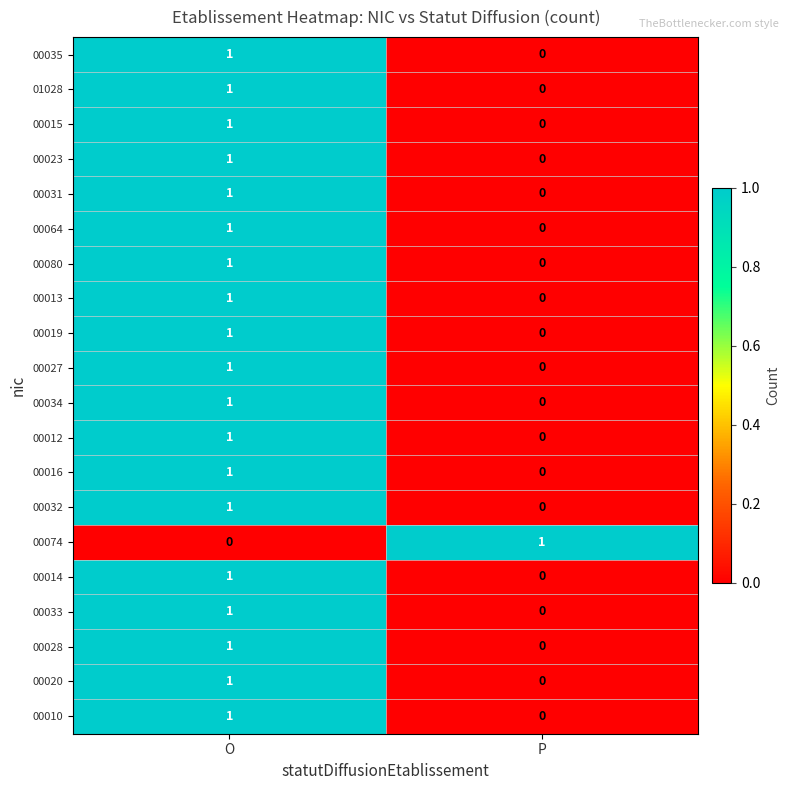

At which label is 00019 closest to 0?

P